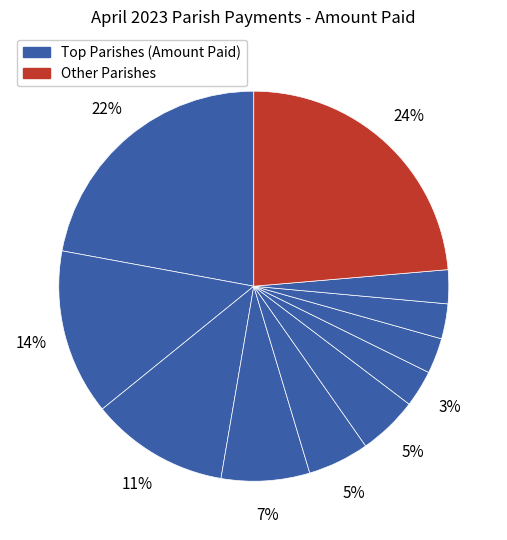

How many slices are in this pie chart?

11